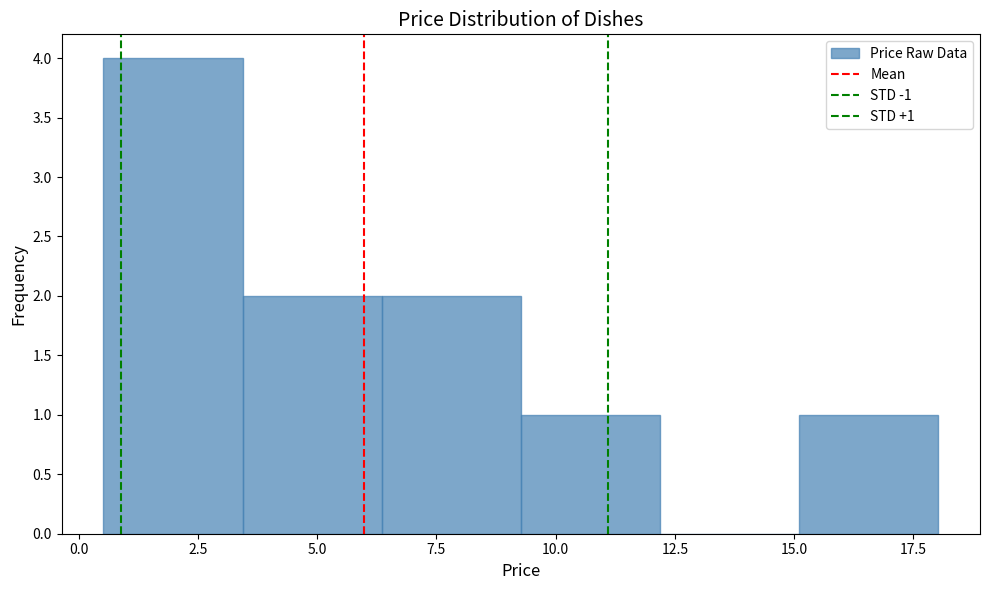

Which range on the x-axis has the tallest bar?

0.5 to 3.5